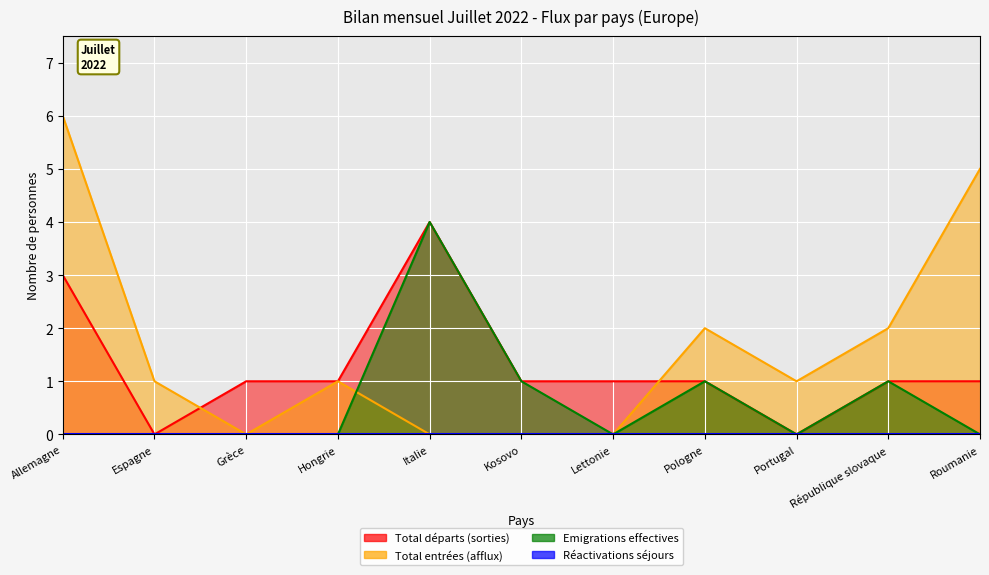

What is the approximate value of Total départs (sorties) at Roumanie?

1